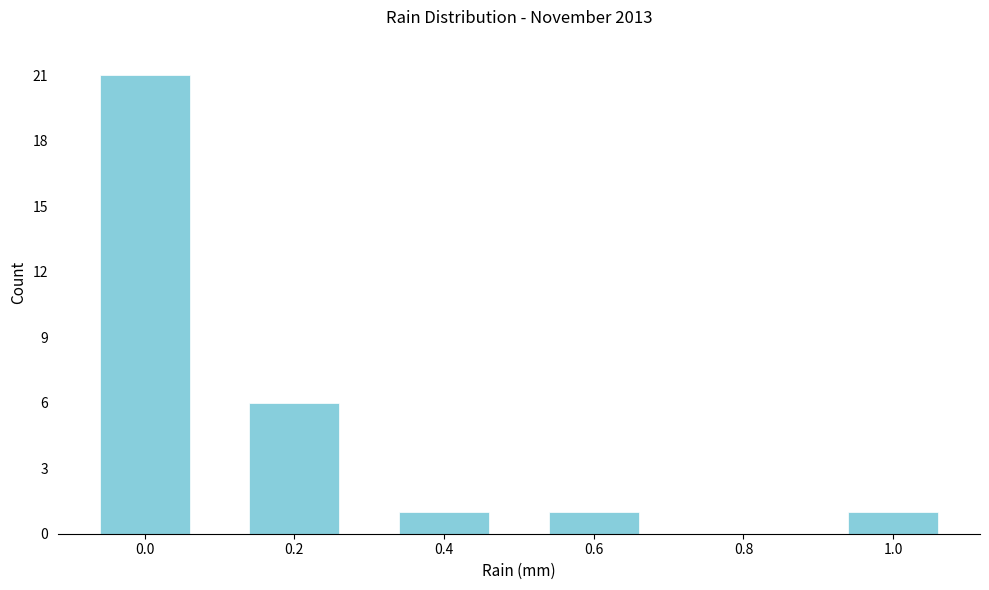

Reading right to left, transcribe all the data shown in this chart.

1.0=1	0.8=0	0.6=1	0.4=1	0.2=6	0.0=21